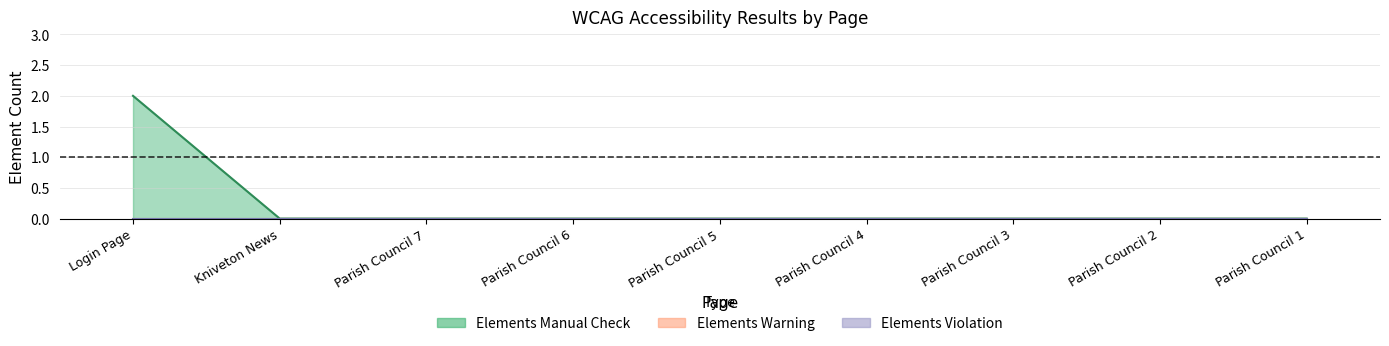

True or false: Elements Violation and Elements Manual Check intersect in this chart.

False